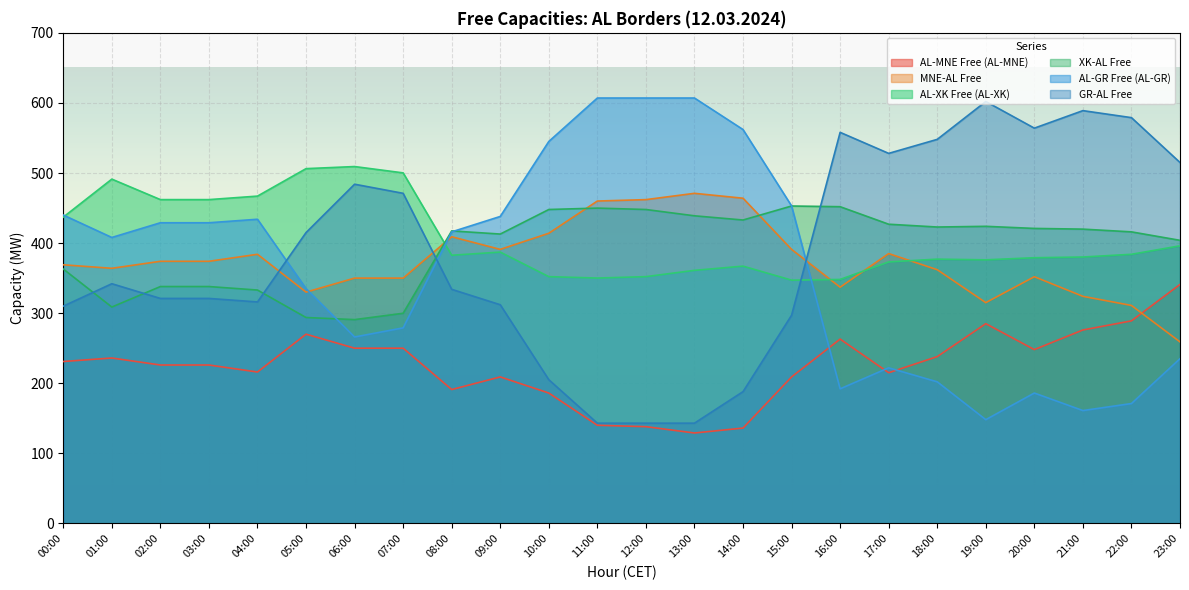

Between 05:00 and 21:00, which series saw the biggest shift?

AL-GR Free (AL-GR)